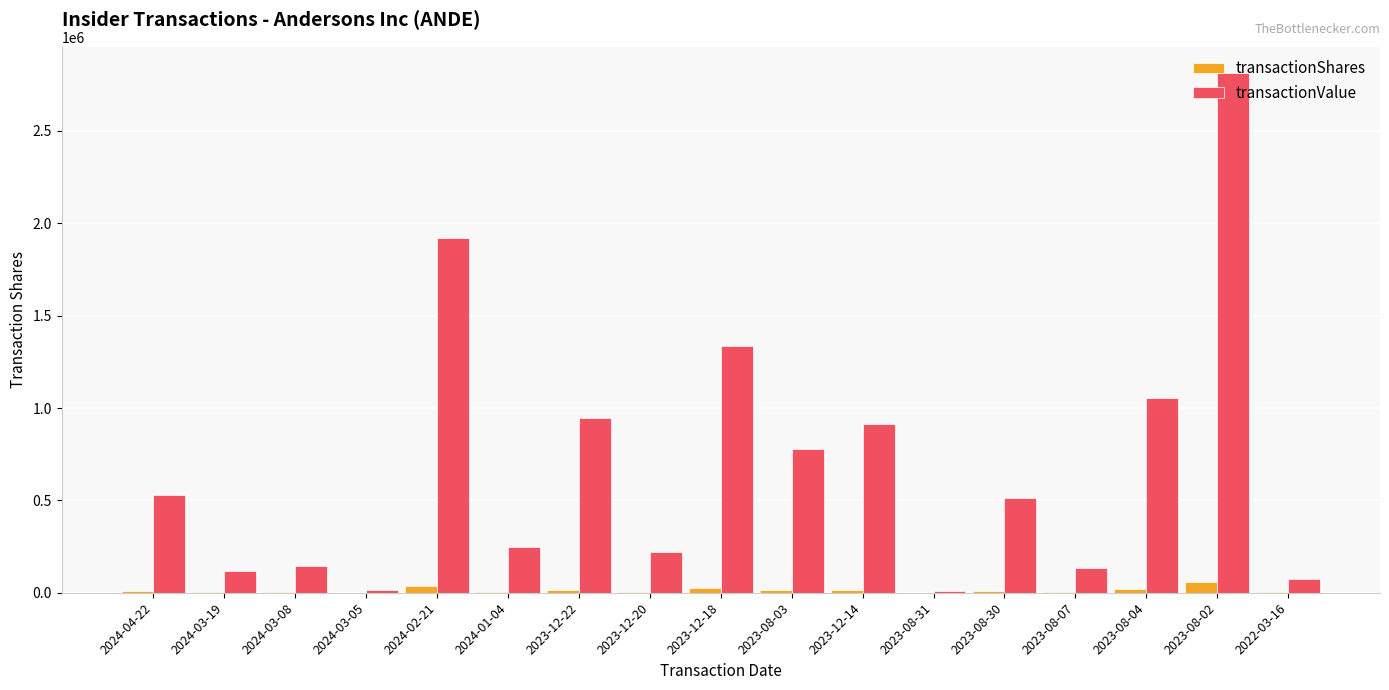

At which category is the sum across all series the highest?

2023-08-02